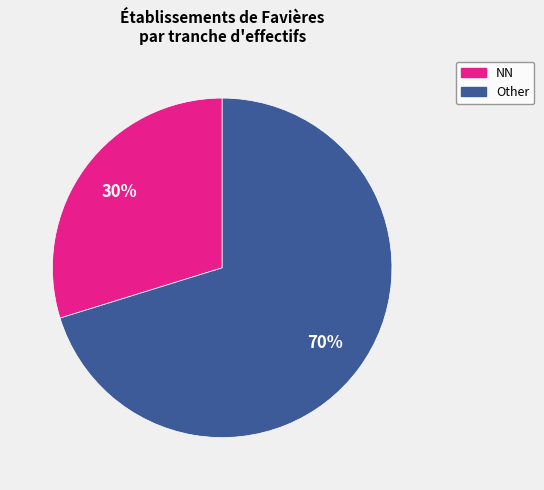

To the nearest percent, what is the difference between the largest and smallest slice percentages?

40%